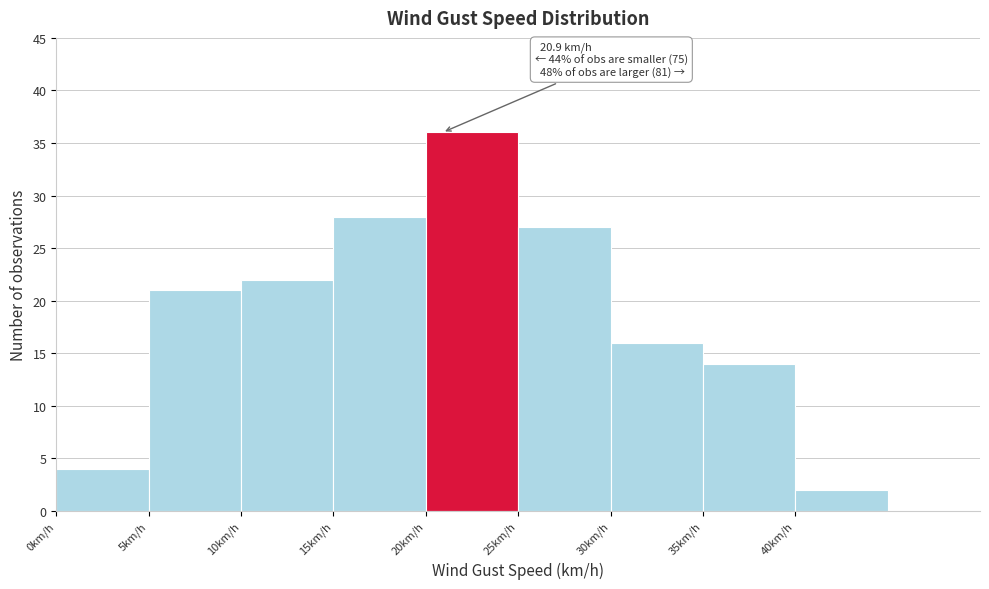

Over which range of the x-axis is the bar tallest?

20 to 25